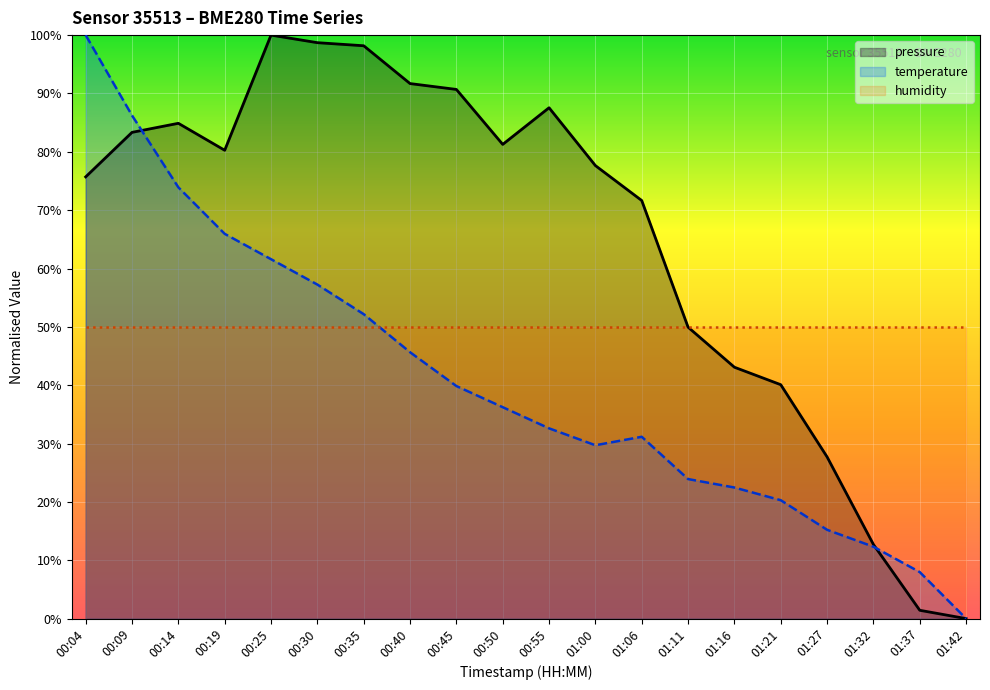

How many lines are shown in the chart?

3